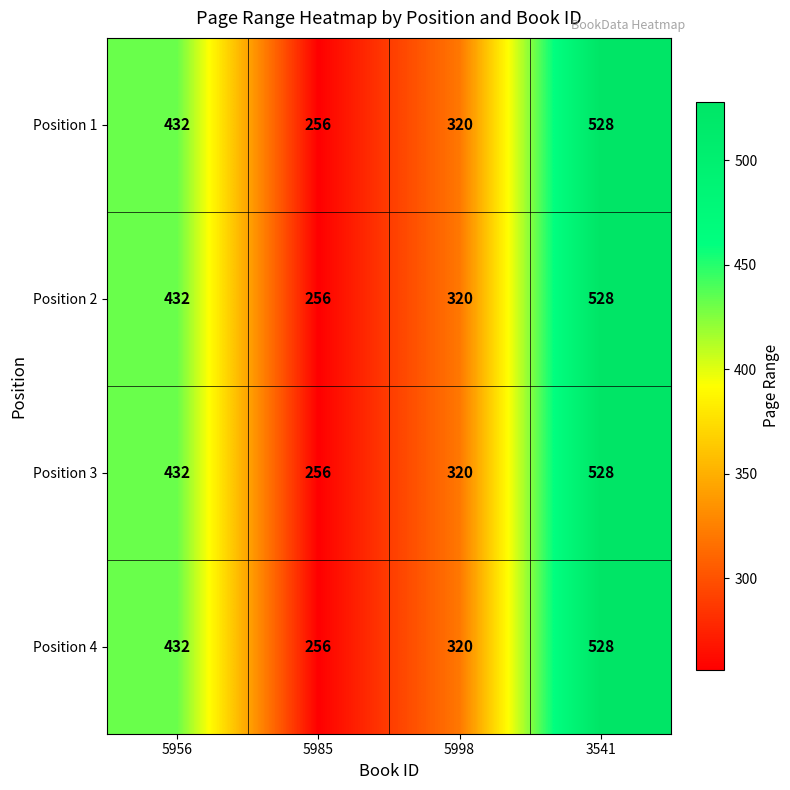

Read the Position 4 value at 5956, to the nearest 50.

450